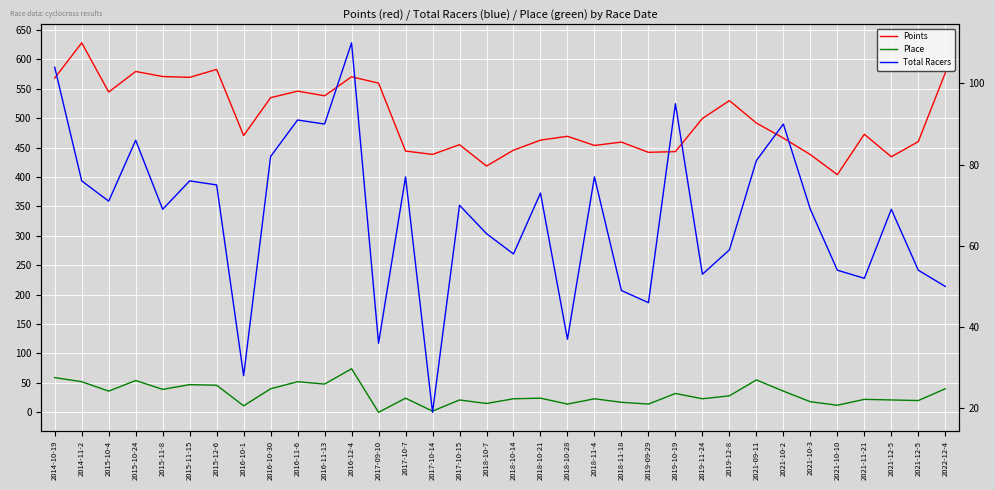

True or false: Total Racers and Place cross at least once.

False